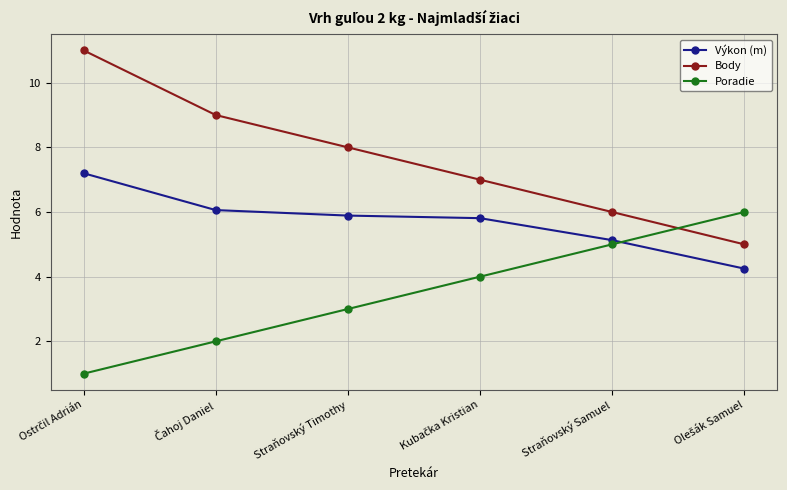

What is the difference between the maximum and minimum values in the Poradie series?

5.0